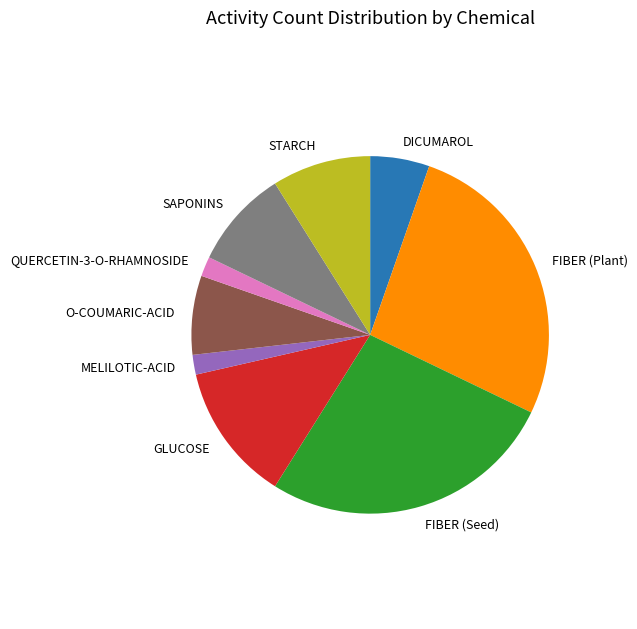

Is there any slice that represents more than half of the pie?

No